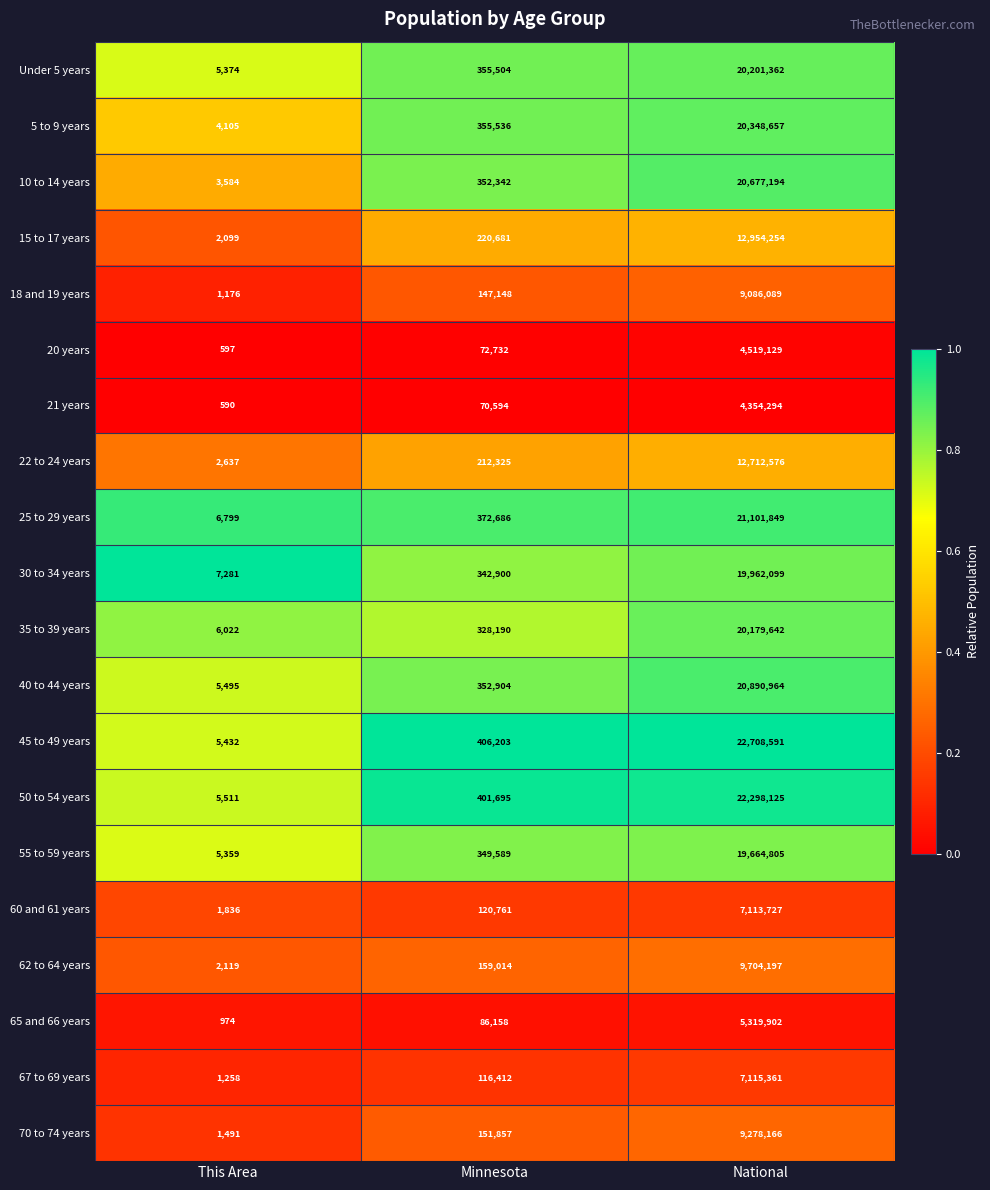

At which category is the sum across all series the highest?

National